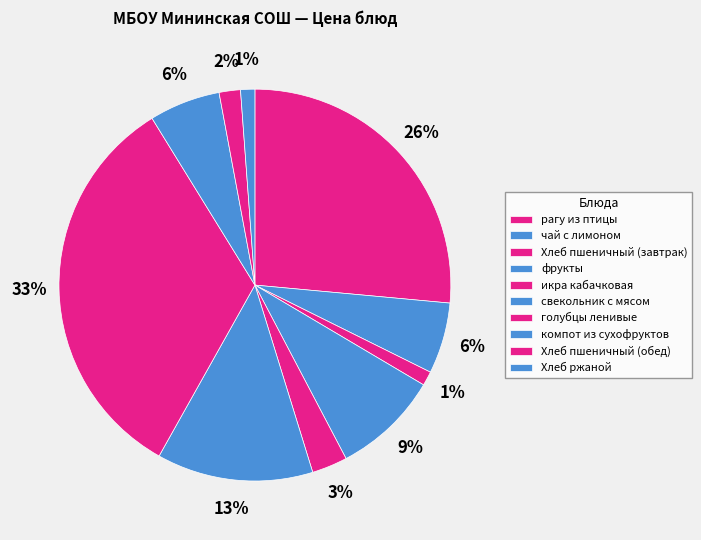

Is it true that икра кабачковая is 3% of the pie?

True